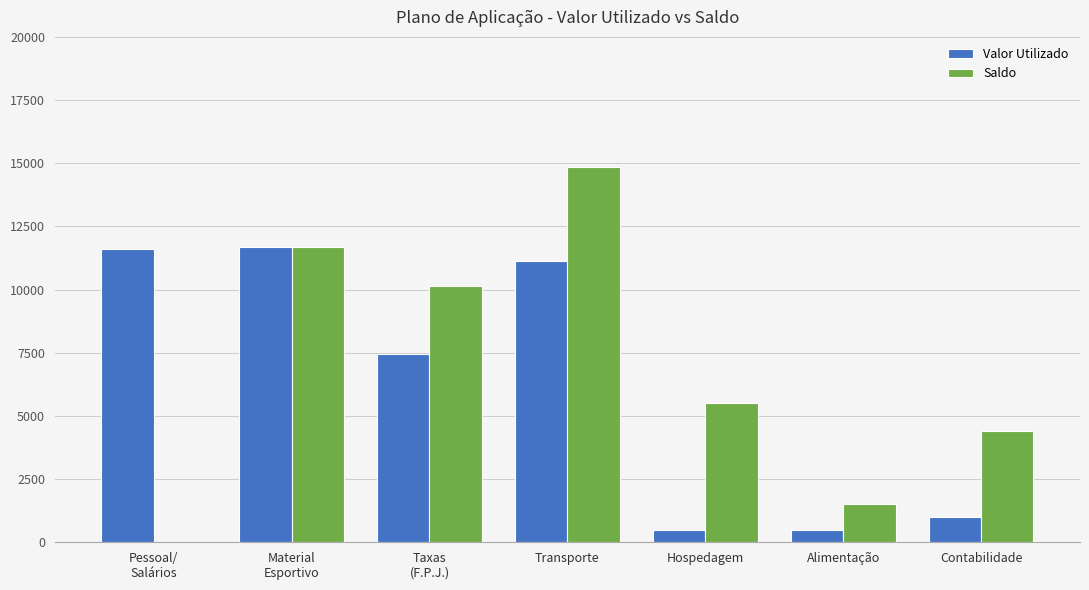

Between Transporte and Hospedagem, which series saw the biggest shift?

Valor Utilizado